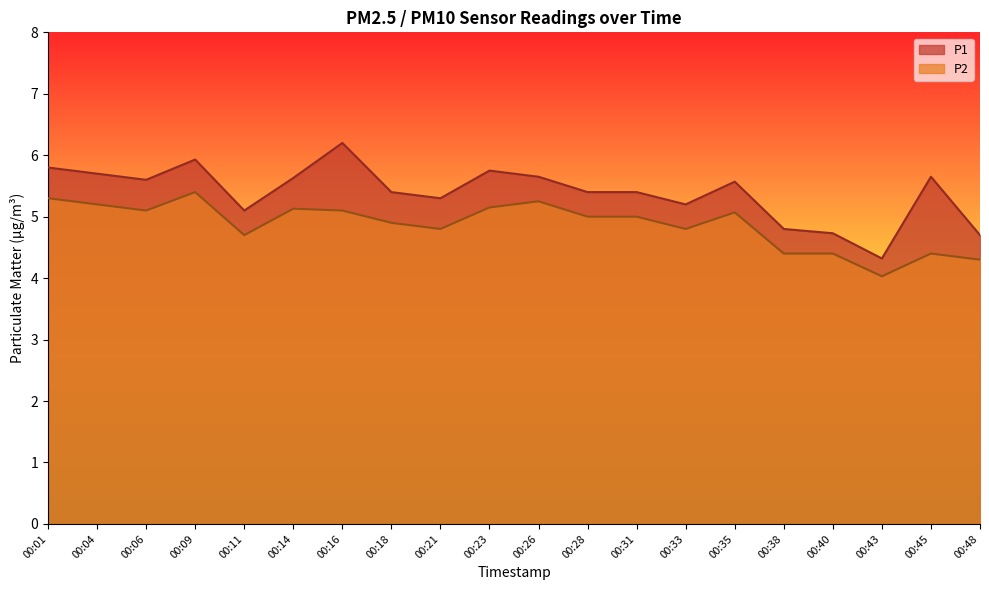

Reading right to left, extract all data points from this chart.

P1: 4.7	5.7	4.3	4.7	4.8	5.6	5.2	5.4	5.4	5.7	5.8	5.3	5.4	6.2	5.6	5.1	5.9	5.6	5.7	5.8
P2: 4.3	4.4	4.0	4.4	4.4	5.1	4.8	5.0	5.0	5.2	5.2	4.8	4.9	5.1	5.1	4.7	5.4	5.1	5.2	5.3